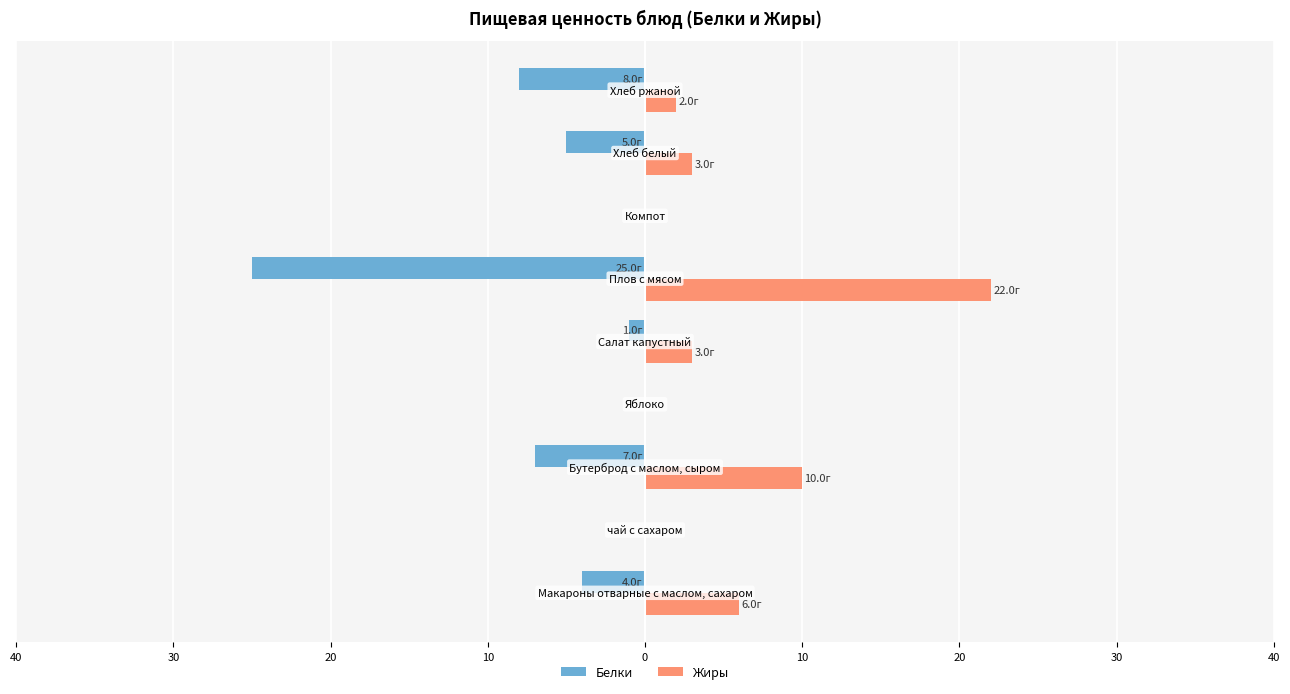

What is the smallest value displayed?

-25